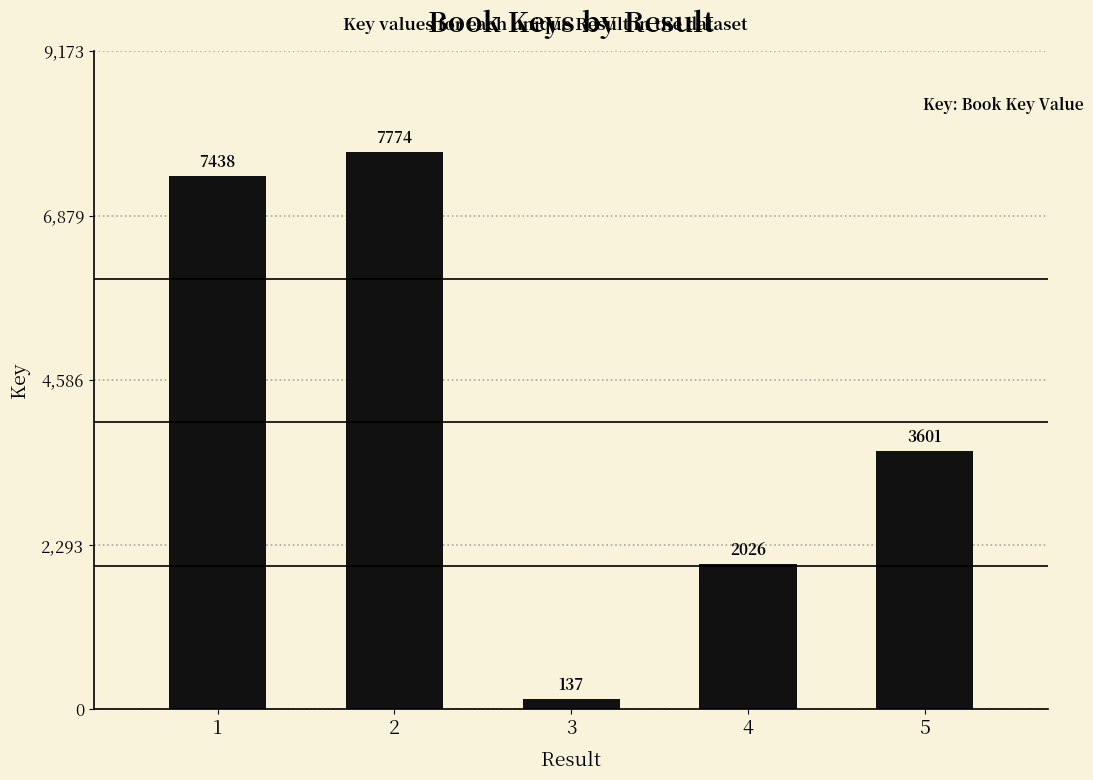

Is it true that the value at 1 is 4754?

False